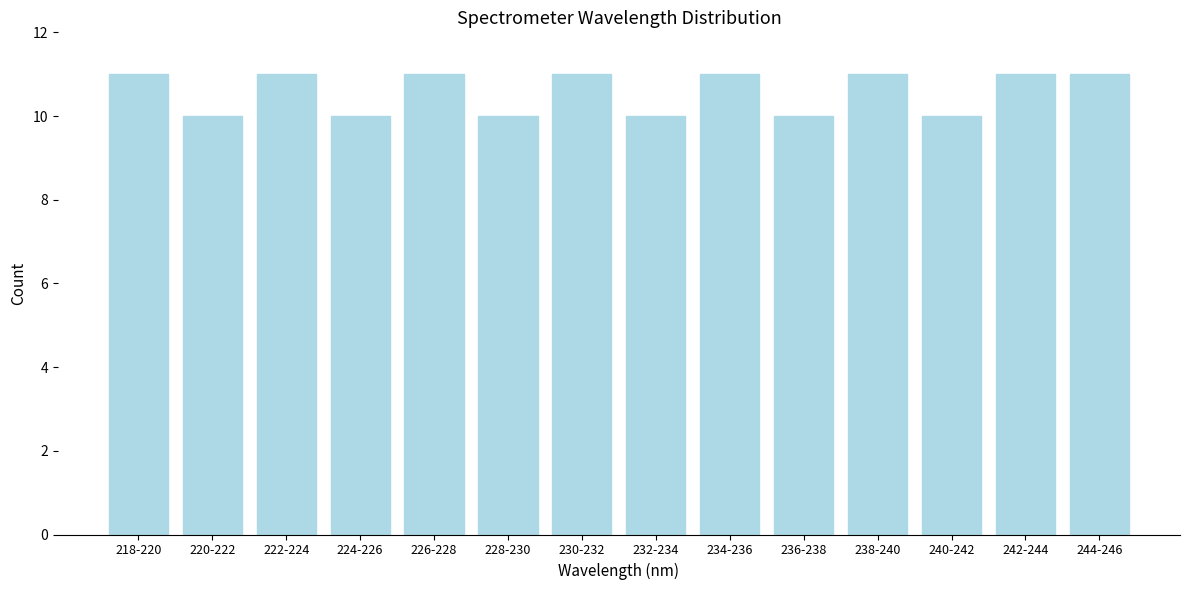

Reading right to left, what are all the values shown in this chart?

11	11	10	11	10	11	10	11	10	11	10	11	10	11